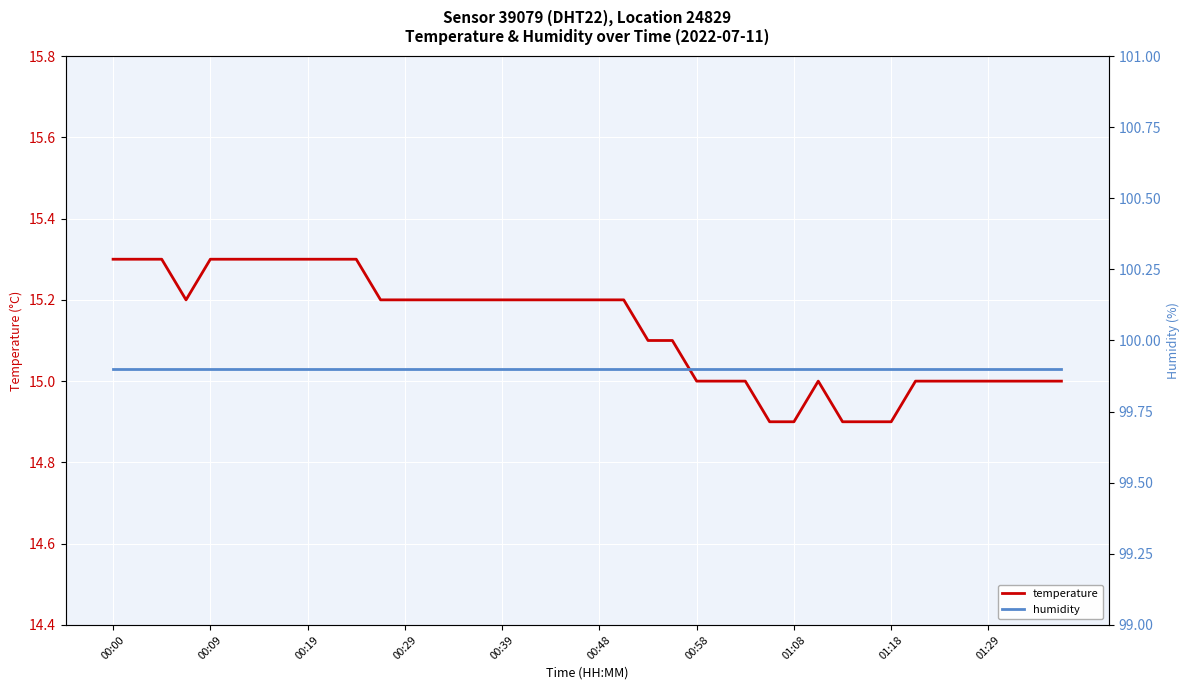

What is the average value of the temperature series?

15.1